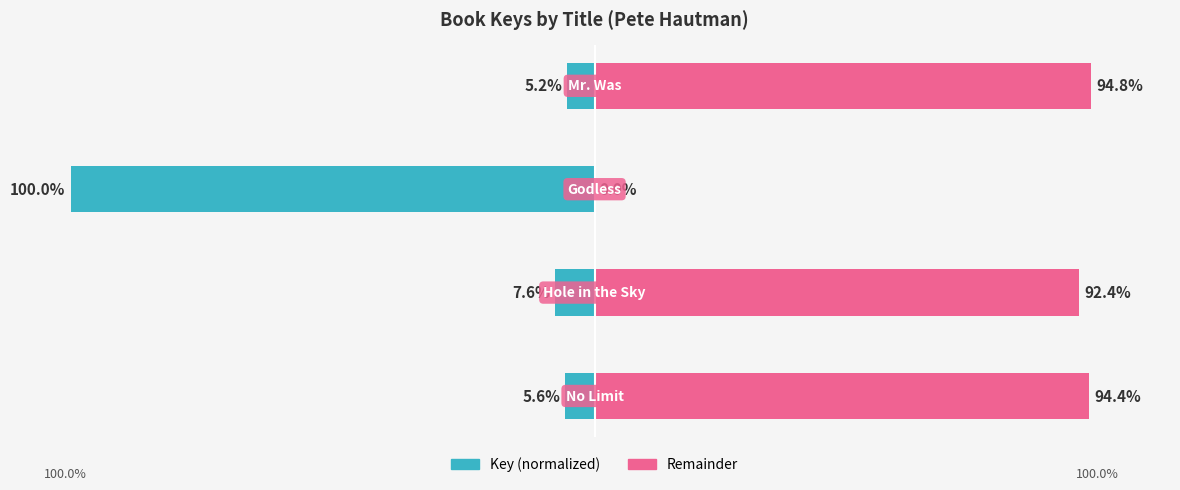

Rank the series by their maximum value, from highest to lowest.

Remainder, Key (normalized)